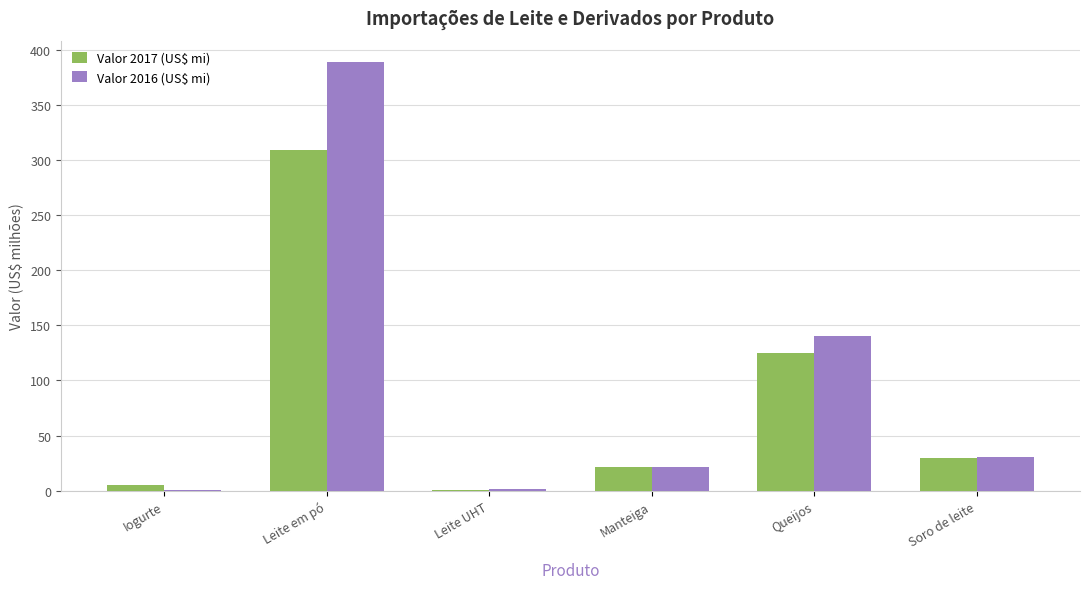

Is the value of Valor 2016 (US$ mi) at Queijos greater than the value of Valor 2017 (US$ mi) at Manteiga?

Yes